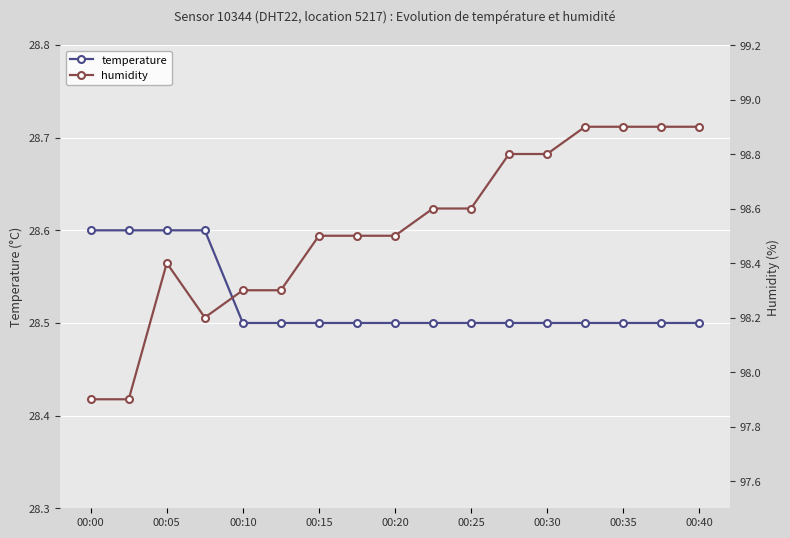

How many temperature values are between 28 and 29?

17